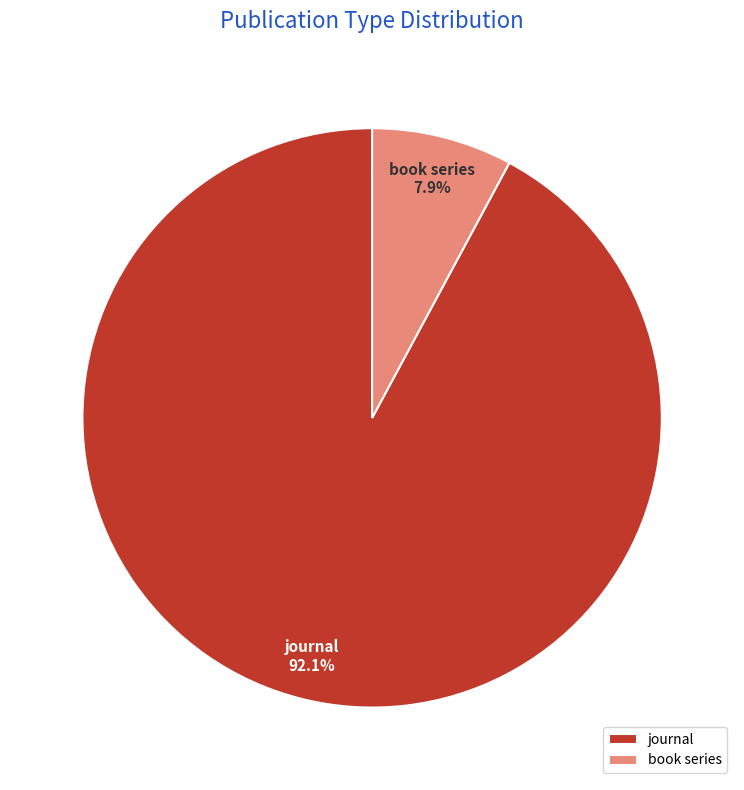

Which has a higher value, journal or book series?

journal